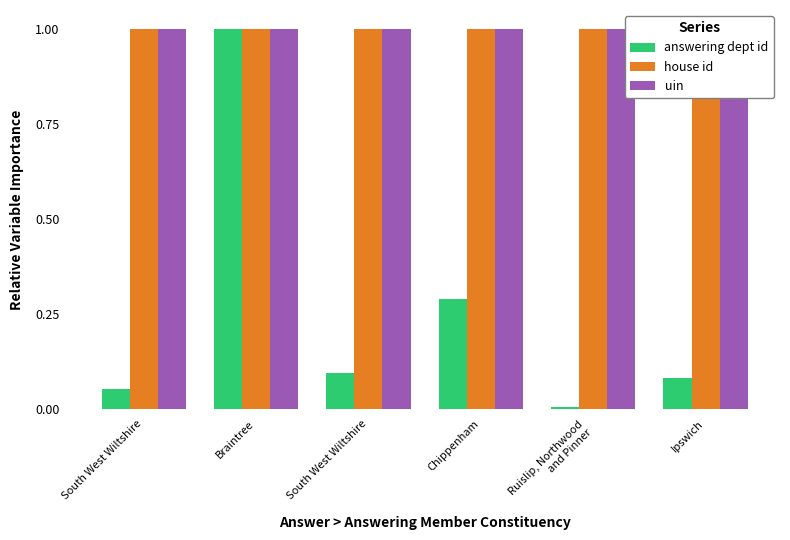

How many bars are there in each group?

3